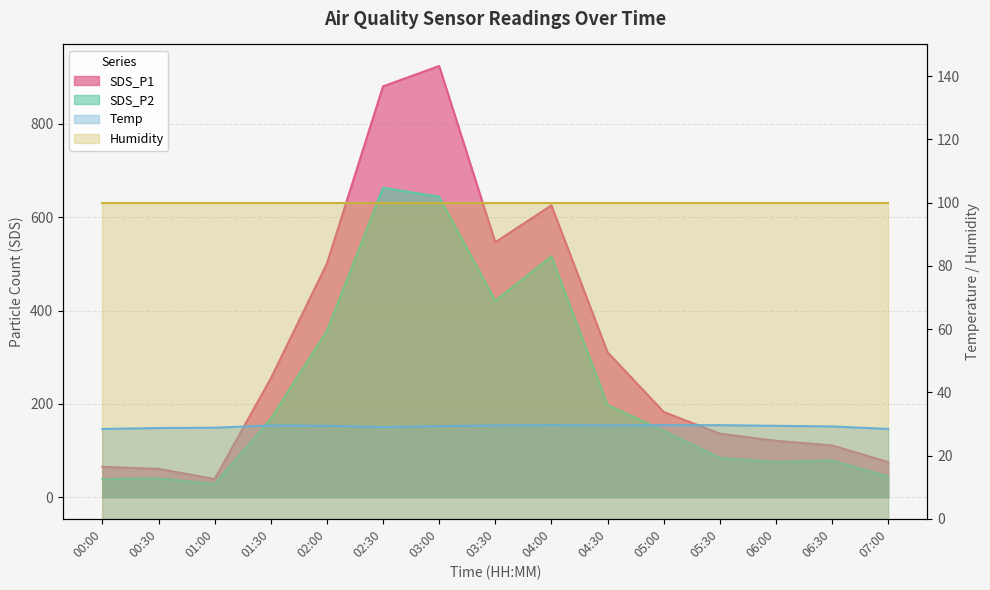

Which category has the highest value in the SDS_P2 series?

02:30